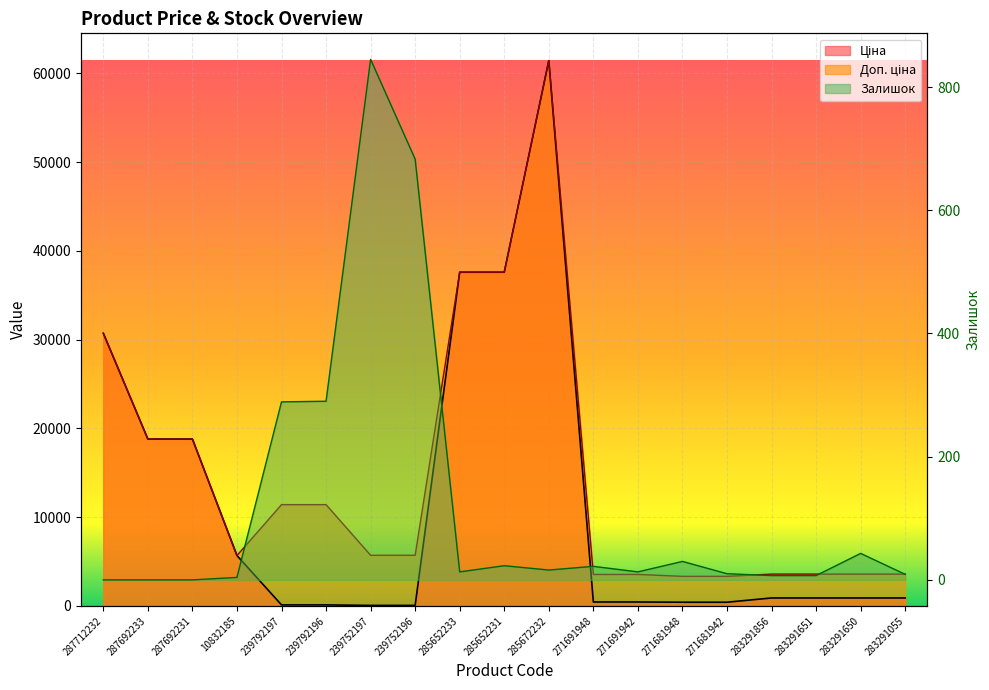

At 285672232, list the series in order from smallest to largest.

Залишок, Ціна, Доп. ціна